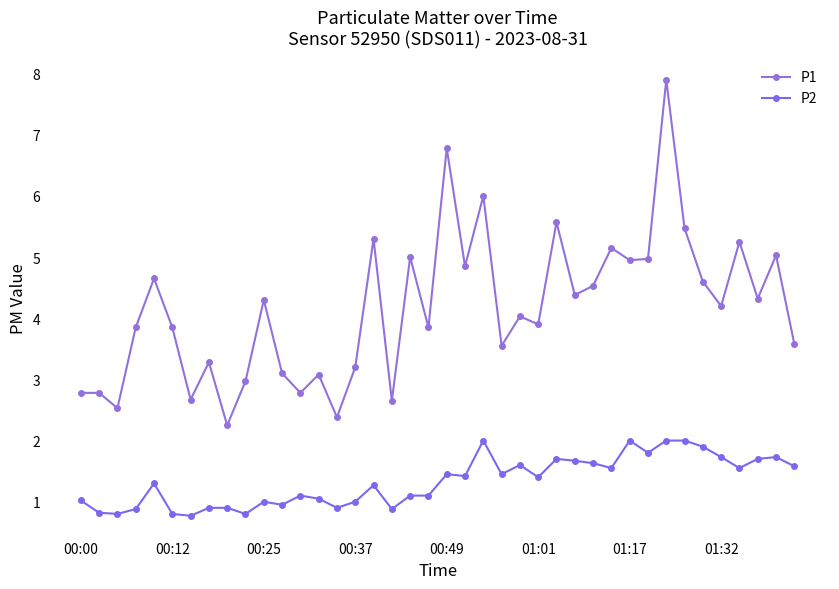

Is this an area chart (filled region under the line)?

No